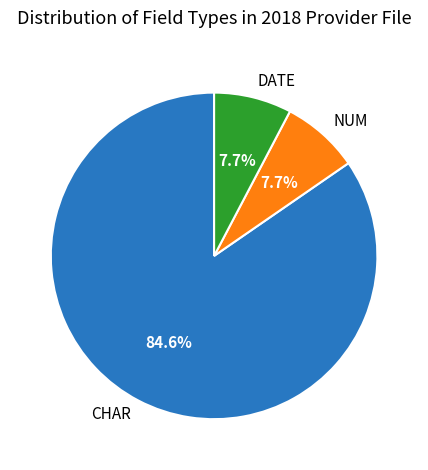

Which category has the biggest portion of the pie?

CHAR